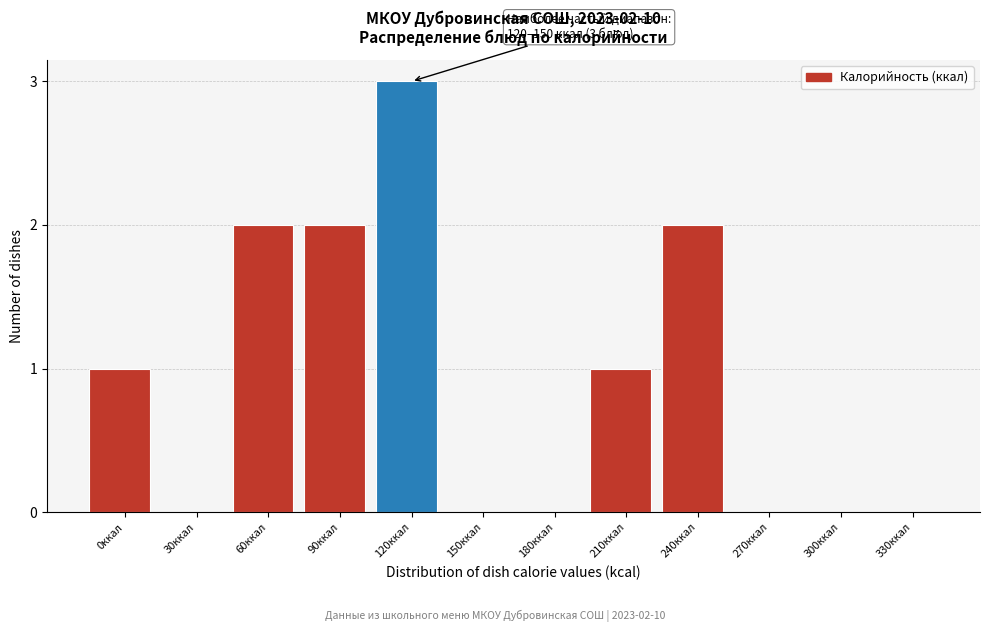

Reading right to left, what are all the values shown in this chart?

330ккал=0	300ккал=0	270ккал=0	240ккал=2	210ккал=1	180ккал=0	150ккал=0	120ккал=3	90ккал=2	60ккал=2	30ккал=0	0ккал=1